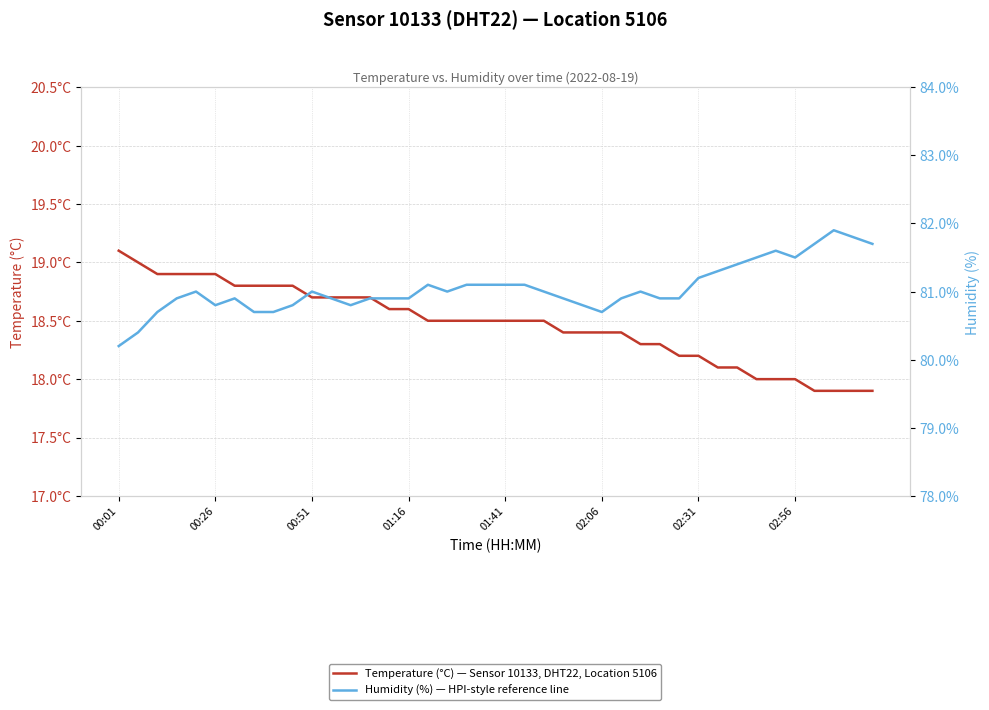

The value of Humidity (%) — HPI-style reference line at 36 is 81.7. True or false?

True